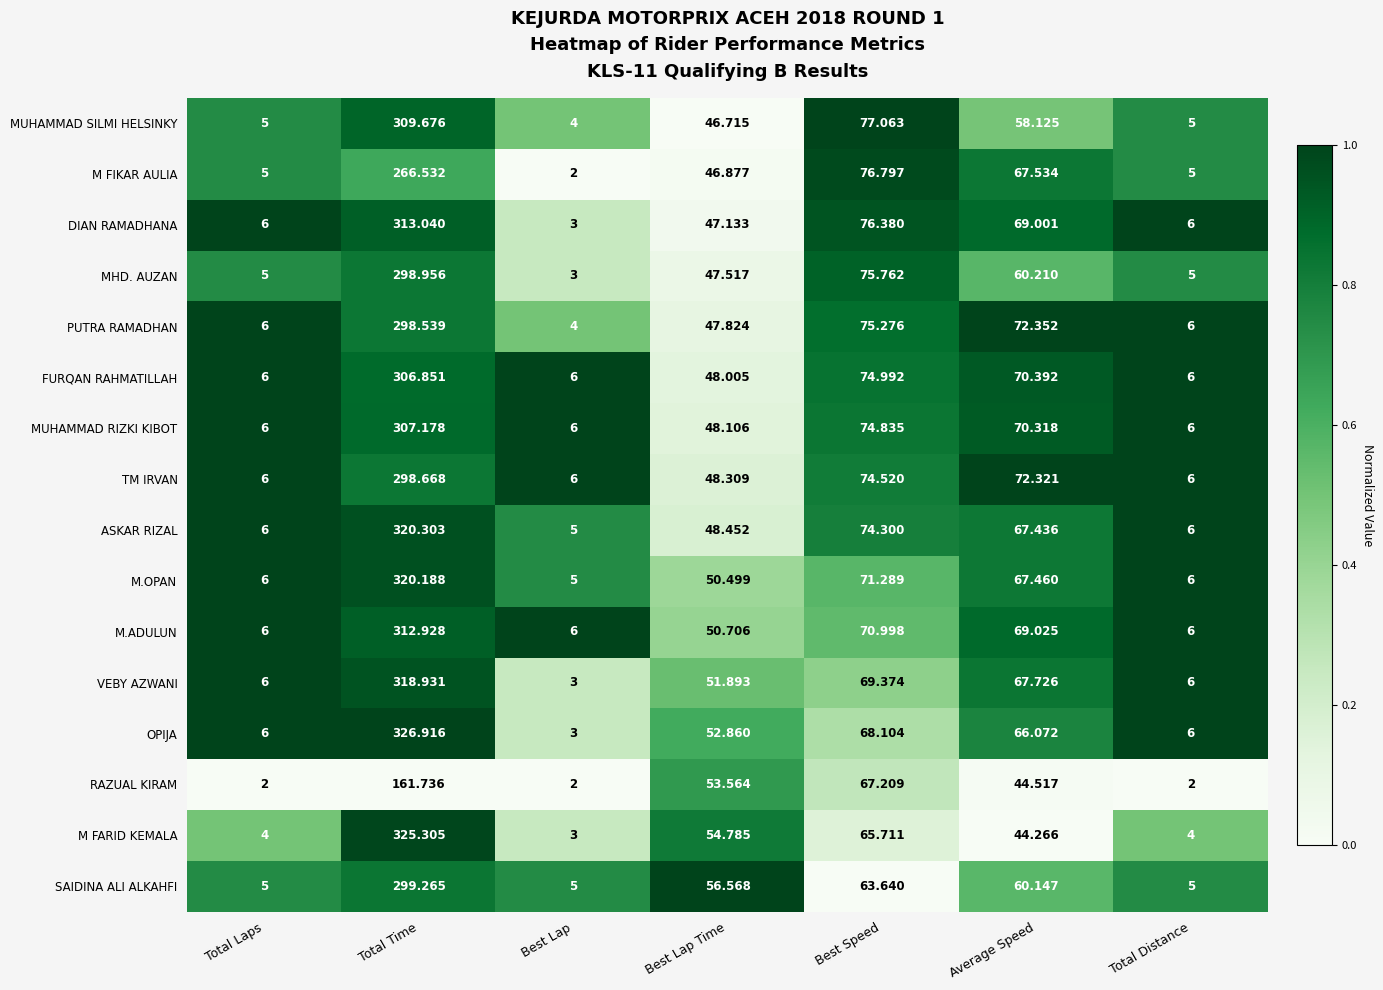

Rank the series at Average Speed from highest to lowest value.

PUTRA RAMADHAN, TM IRVAN, FURQAN RAHMATILLAH, MUHAMMAD RIZKI KIBOT, M.ADULUN, DIAN RAMADHANA, VEBY AZWANI, M FIKAR AULIA, M.OPAN, ASKAR RIZAL, OPIJA, MHD. AUZAN, SAIDINA ALI ALKAHFI, MUHAMMAD SILMI HELSINKY, RAZUAL KIRAM, M FARID KEMALA